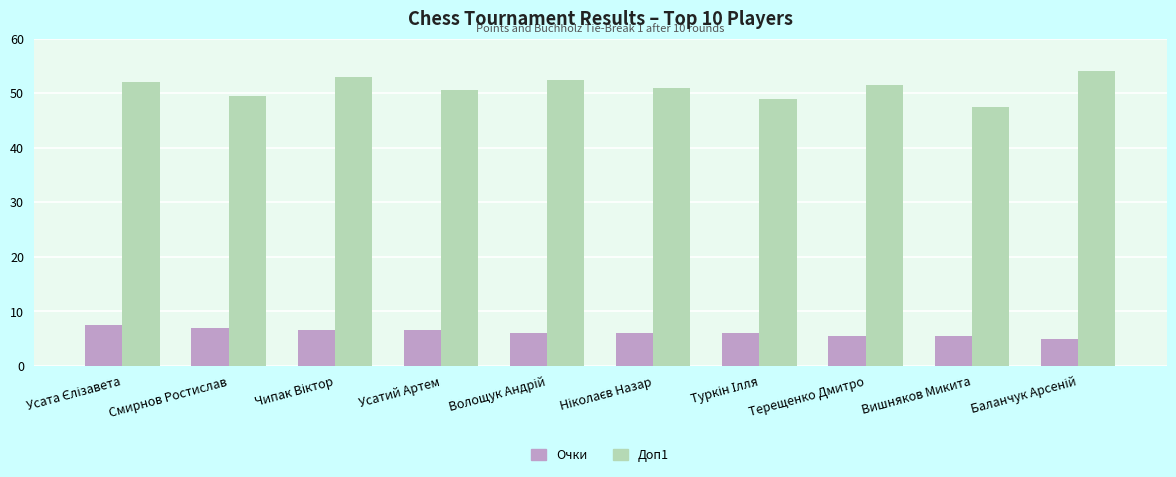

Reading left to right, what are all the values shown in this chart?

Очки: 7.5	7.0	6.5	6.5	6.0	6.0	6.0	5.5	5.5	5.0
Доп1: 52.0	49.5	53.0	50.5	52.5	51.0	49.0	51.5	47.5	54.0